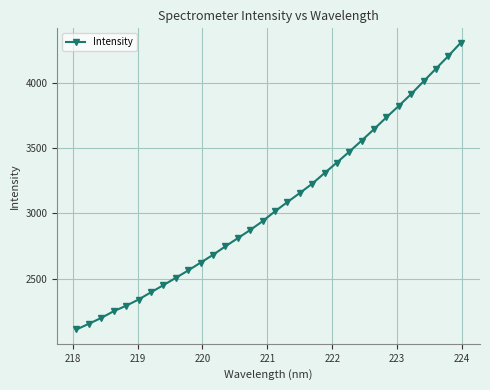

Does the chart display data point markers on the line(s)?

Yes